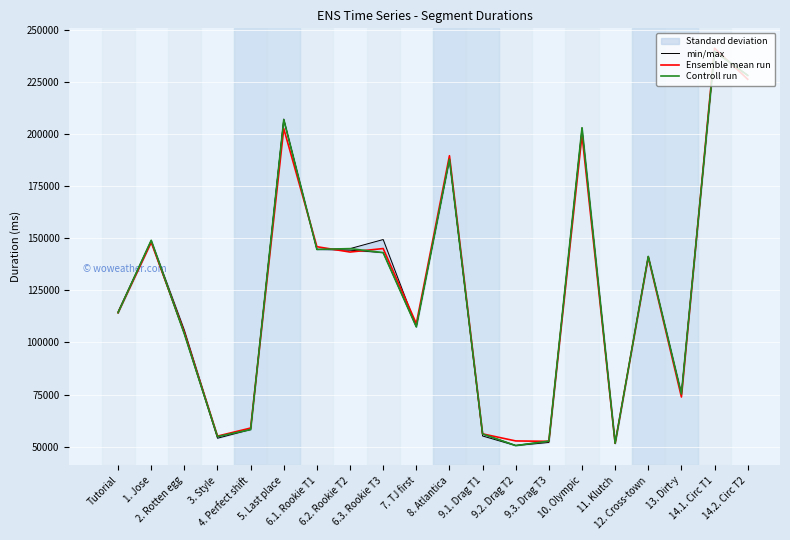

What is the total value across all series at 7. TJ first?

323827